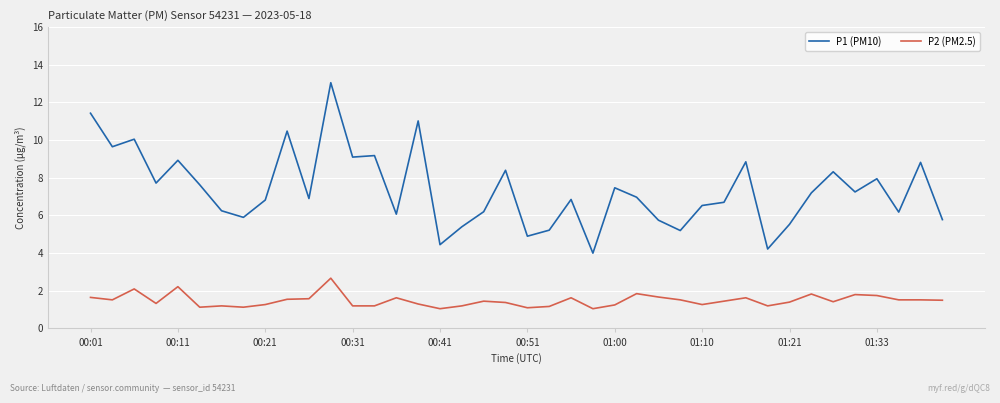

List the series in order of their peak value, highest first.

P1 (PM10), P2 (PM2.5)